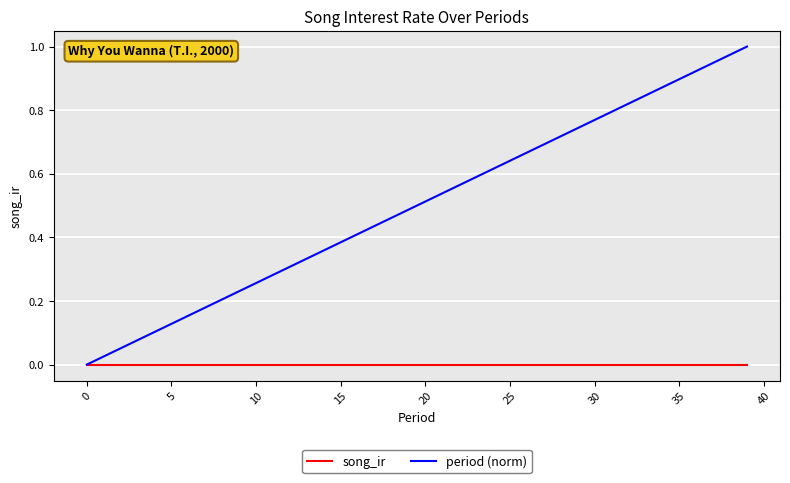

Which series has the largest range (max minus min)?

period (norm)